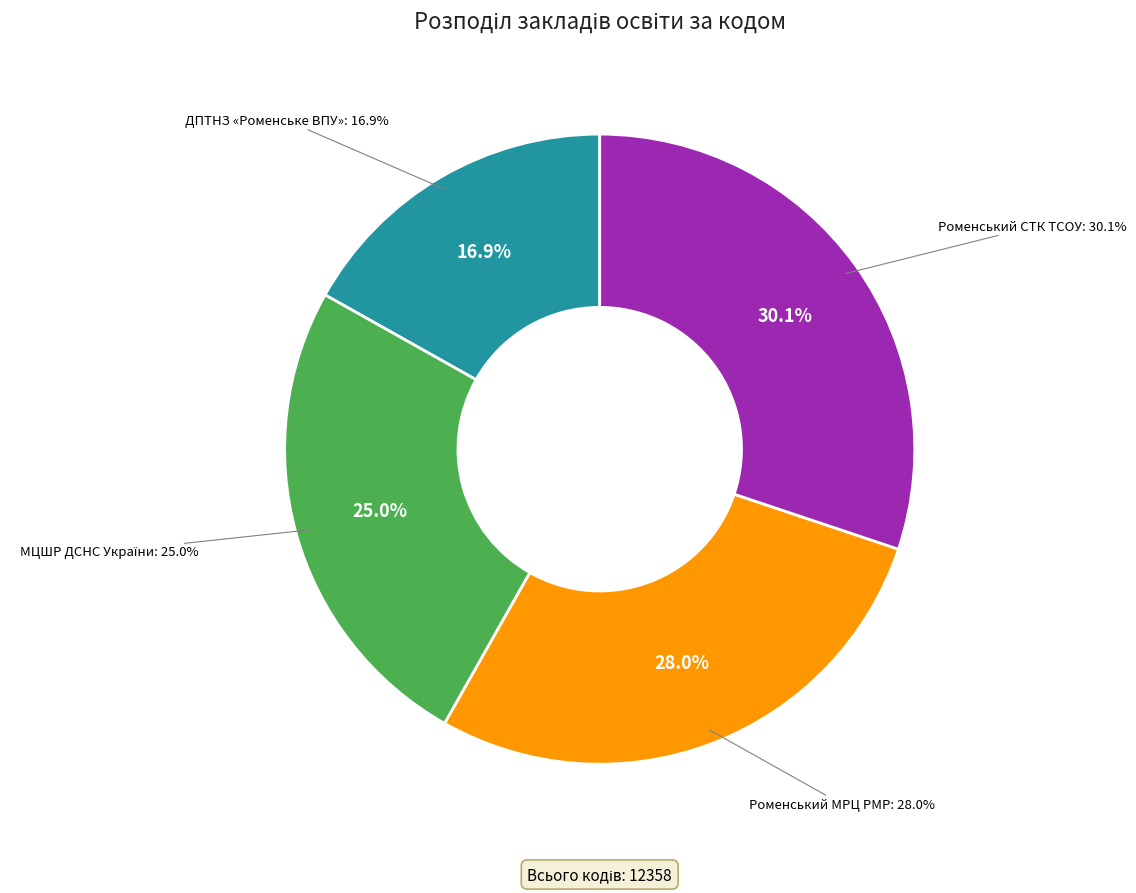

What is the ratio of the value at Роменський СТК ТСОУ to the value at Роменський МРЦ РМР?

1.1